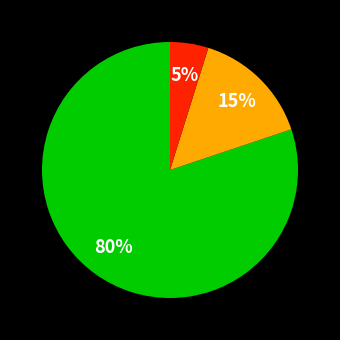

To the nearest percent, what is the difference between the largest and smallest slice percentages?

75%